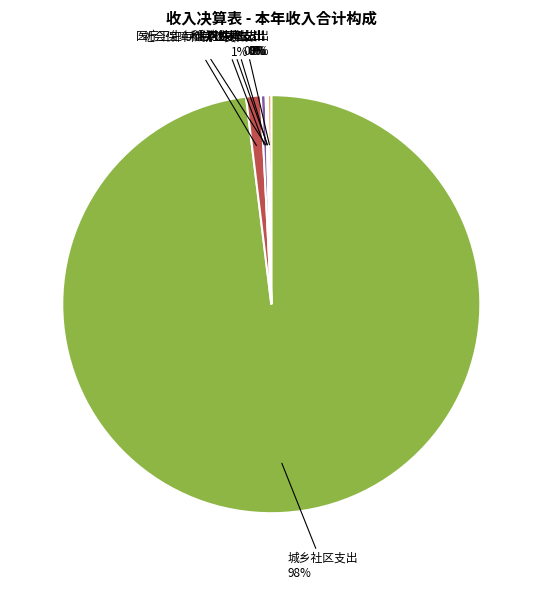

Which category has the biggest portion of the pie?

城乡社区支出